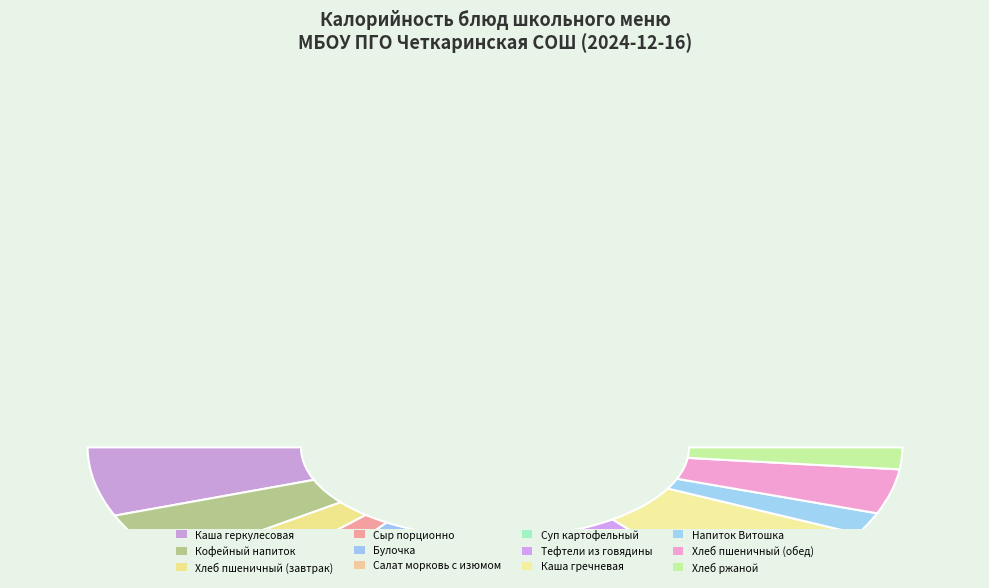

To the nearest percent, what portion does Салат морковь с изюмом represent?

5%